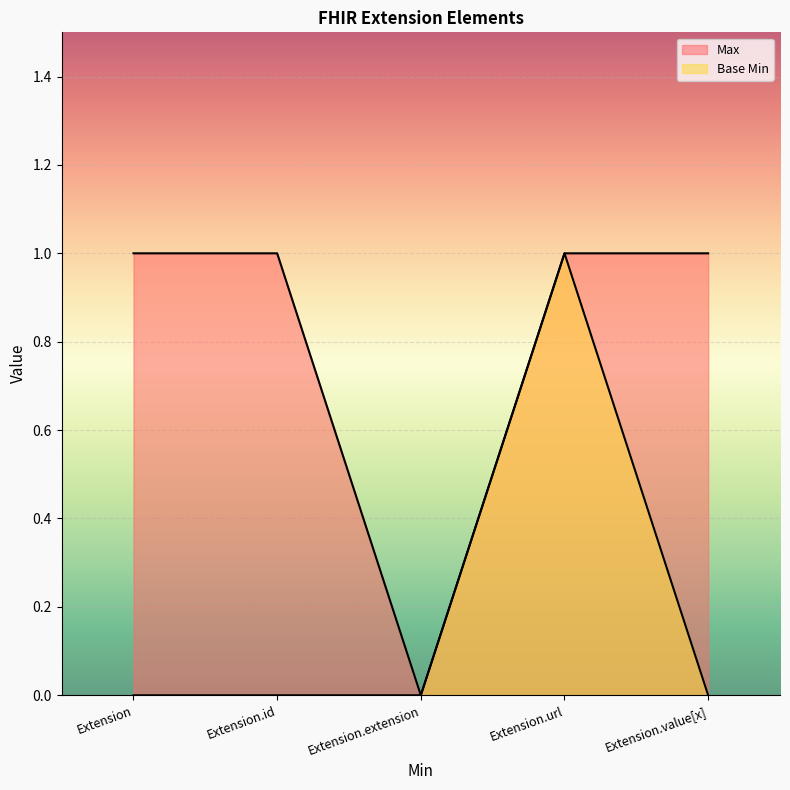

What is the label of the 1st point from the left?

Extension